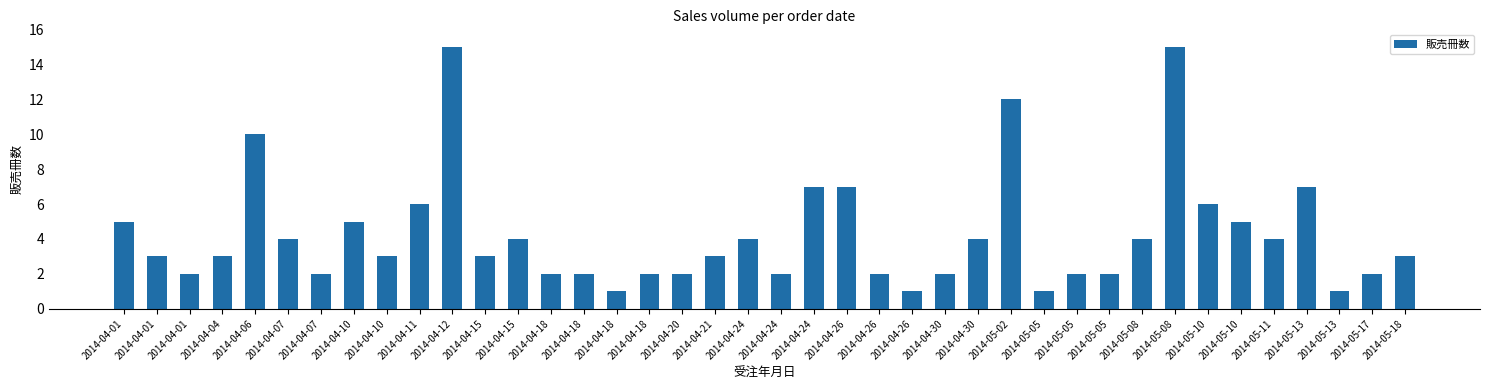

At which category does the chart reach its minimum across all series?

2014-04-18